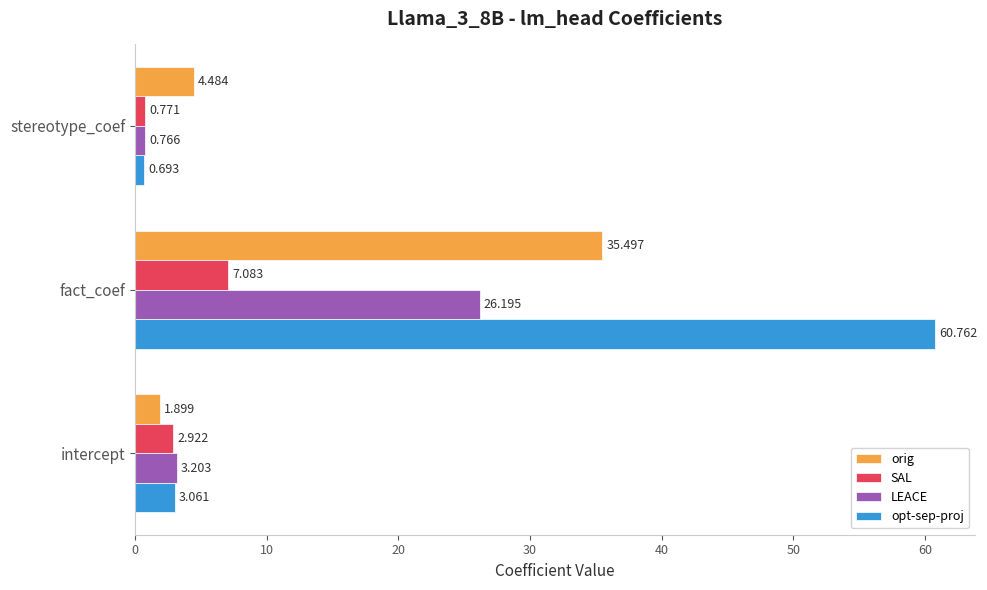

Which category has the highest value across all series?

fact_coef